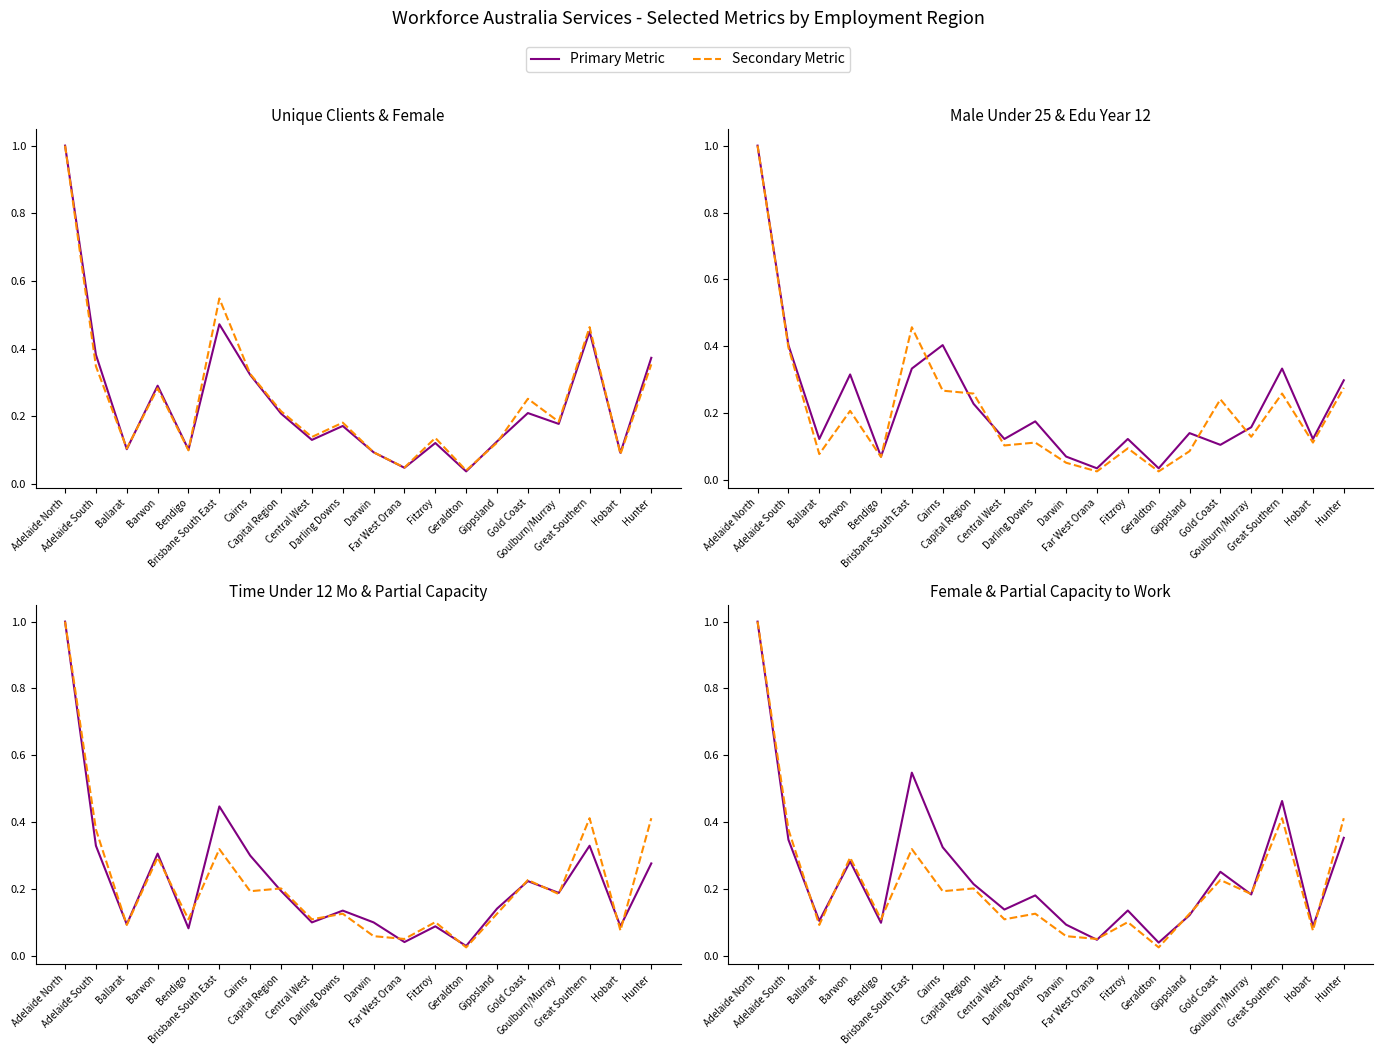

Which category has the highest value in the Unique Clients series?

Adelaide North